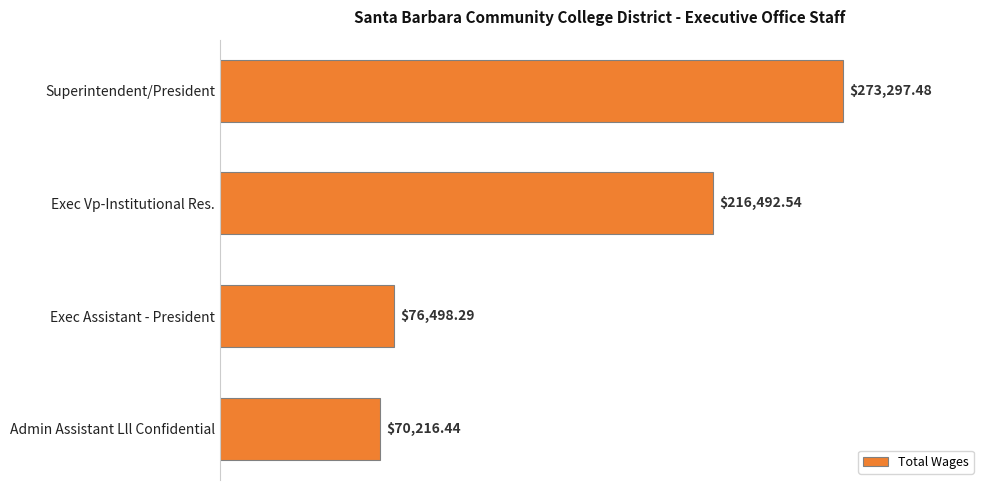

What is the sum of all values?

636504.8